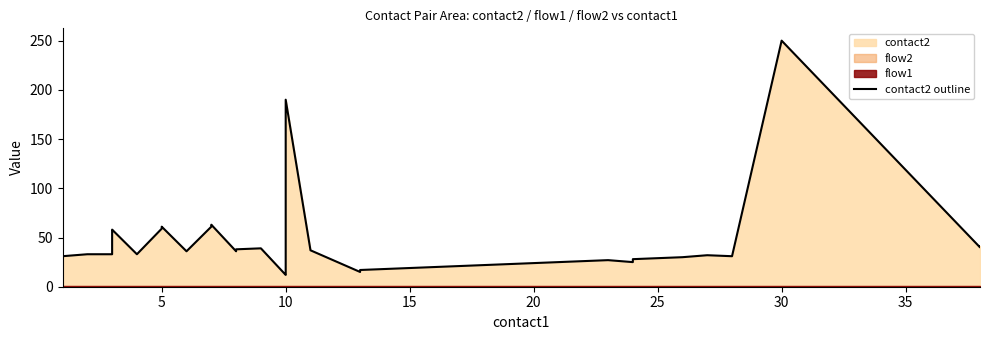

True or false: the data has more than 0 interior local peaks.

True